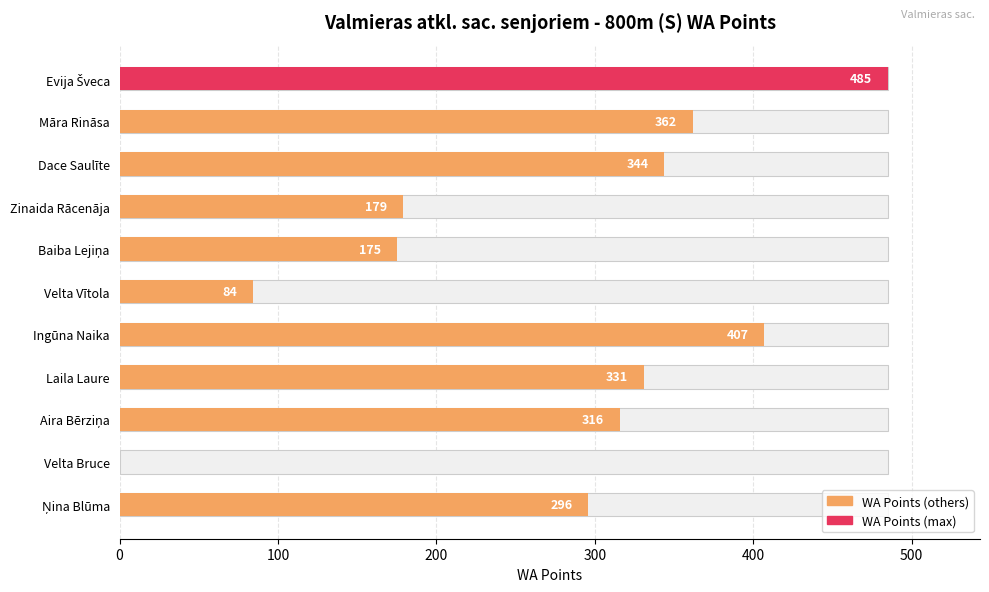

What position from the right is Zinaida Rācenāja?

8